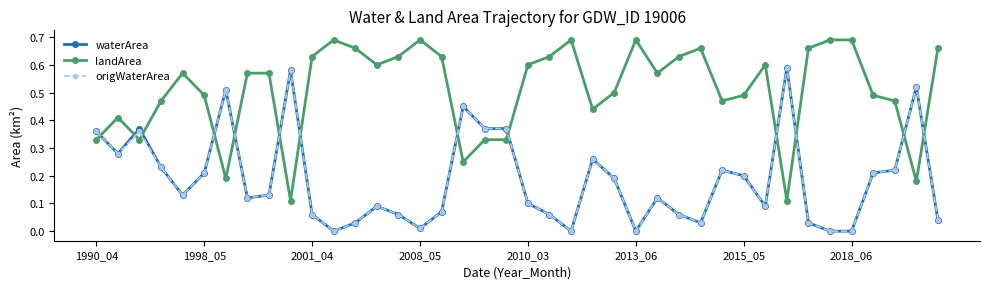

Which series has the largest total across all categories?

landArea